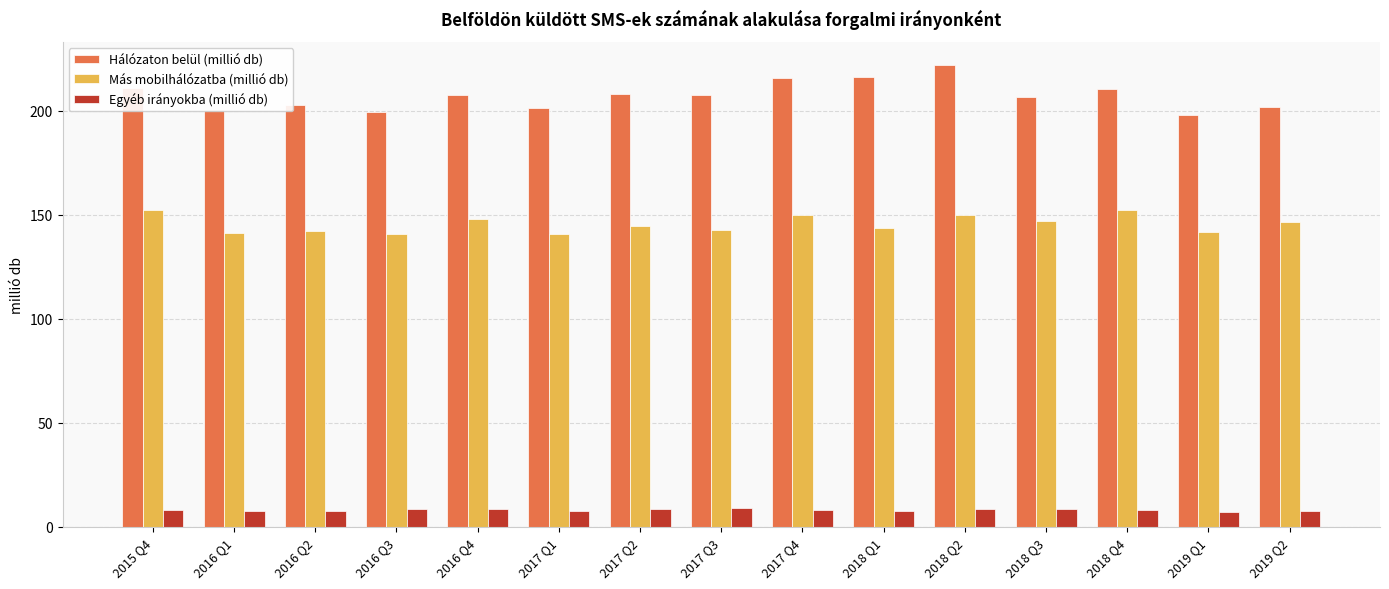

The value of Hálózaton belül (millió db) at 2017 Q4 is 216.1. True or false?

True